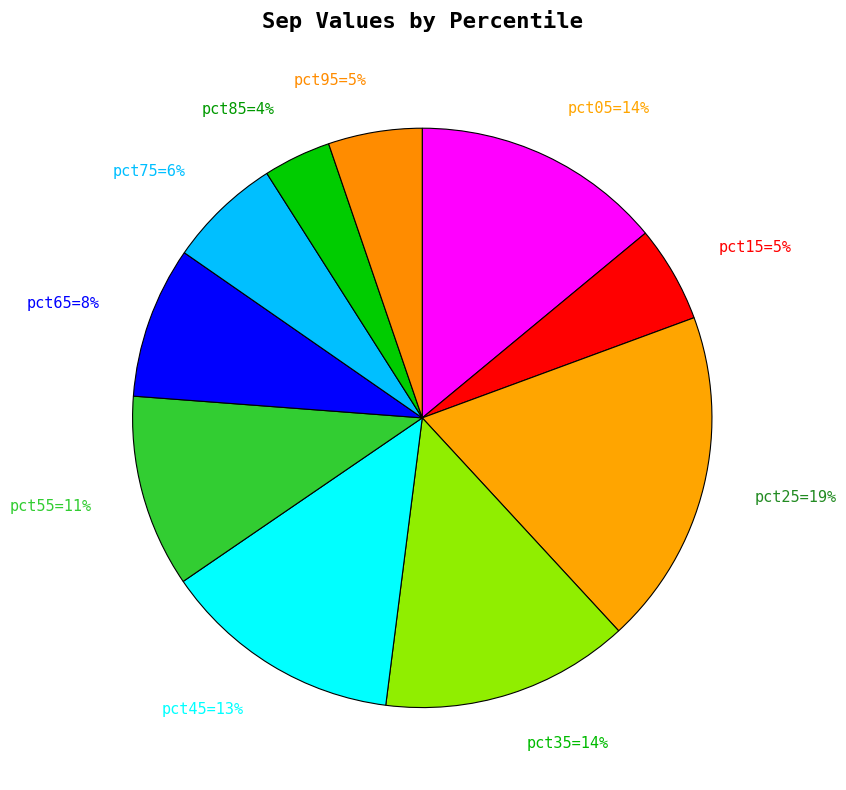

Is there a majority slice in this chart?

No